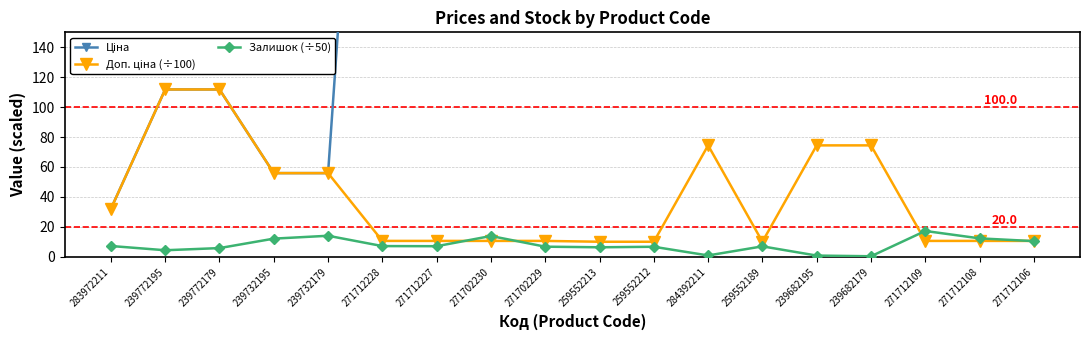

Which label corresponds to the smallest value in the chart?

239682179